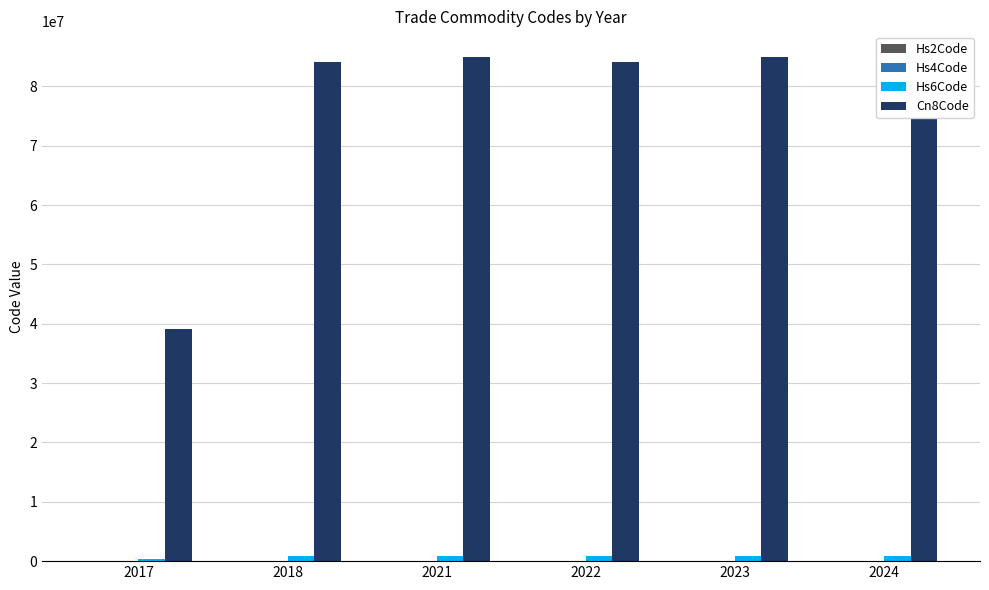

Read the Hs2Code value at 2021, to the nearest 10.

80